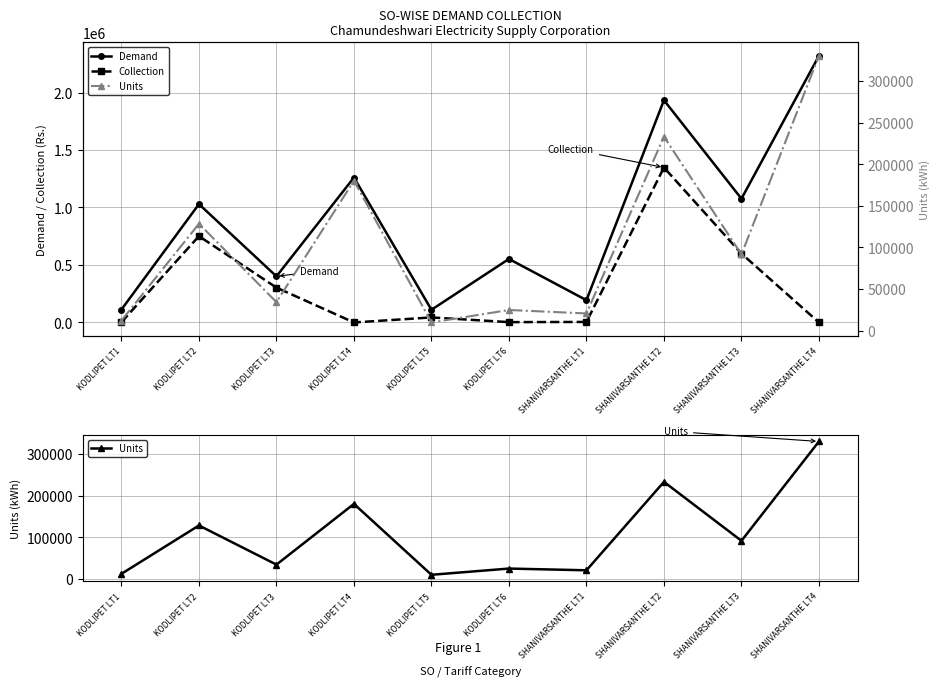

What is the difference between the second highest and second lowest values in the Collection series?

750737.0